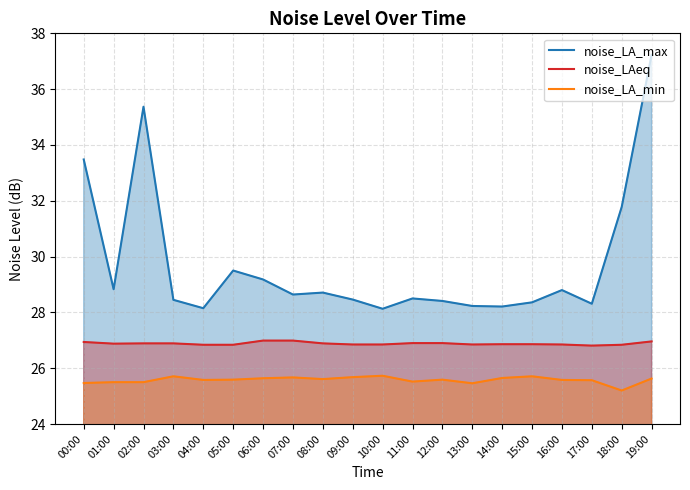

What is the difference between the maximum and minimum values in the noise_LAeq series?

0.2